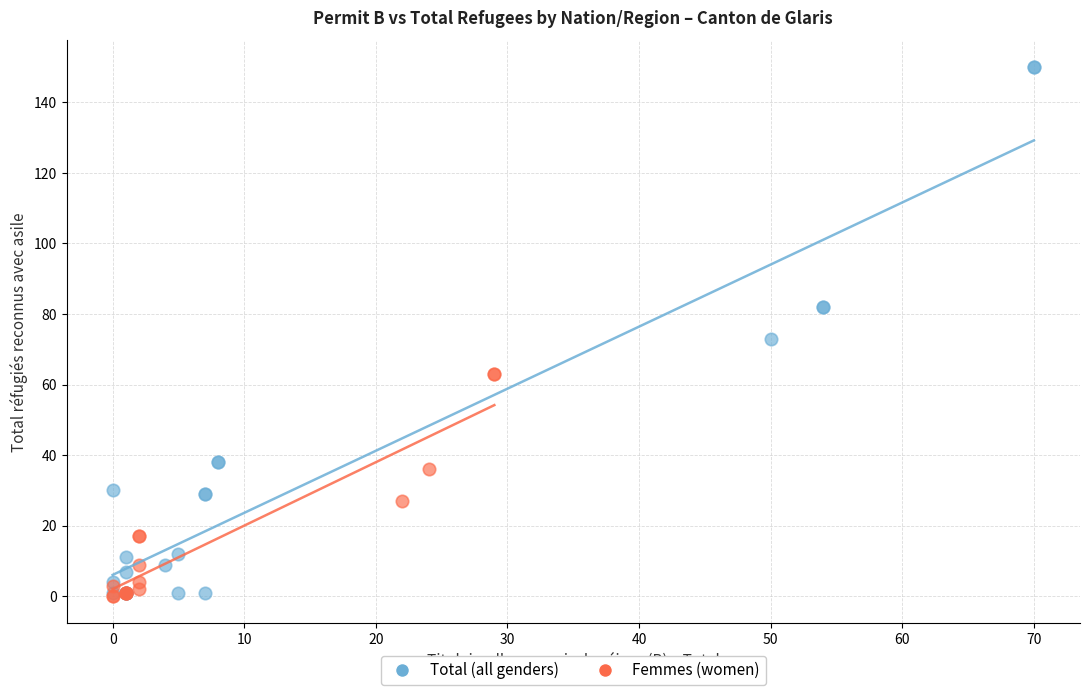

Which series has the widest spread of Y values?

Total (all genders)